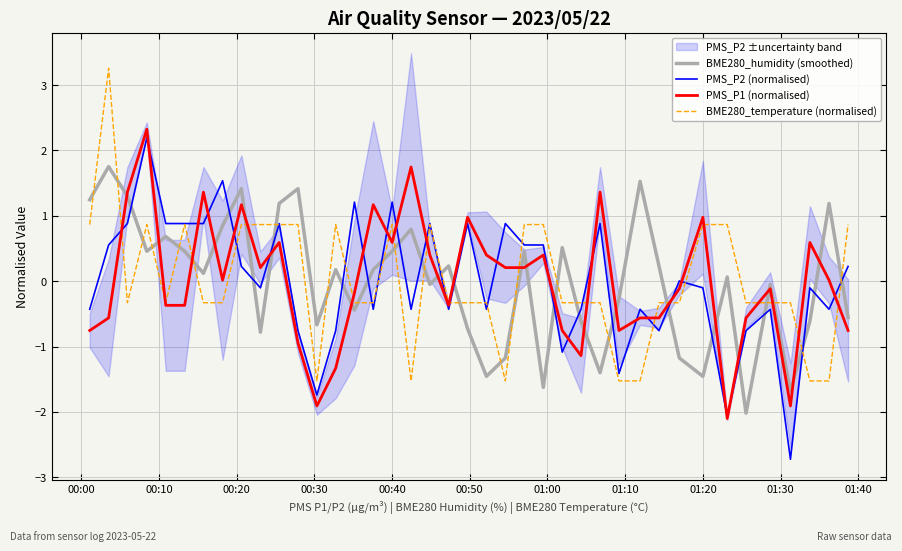

What is the minimum value for PMS_P2 (normalised)?

-2.7